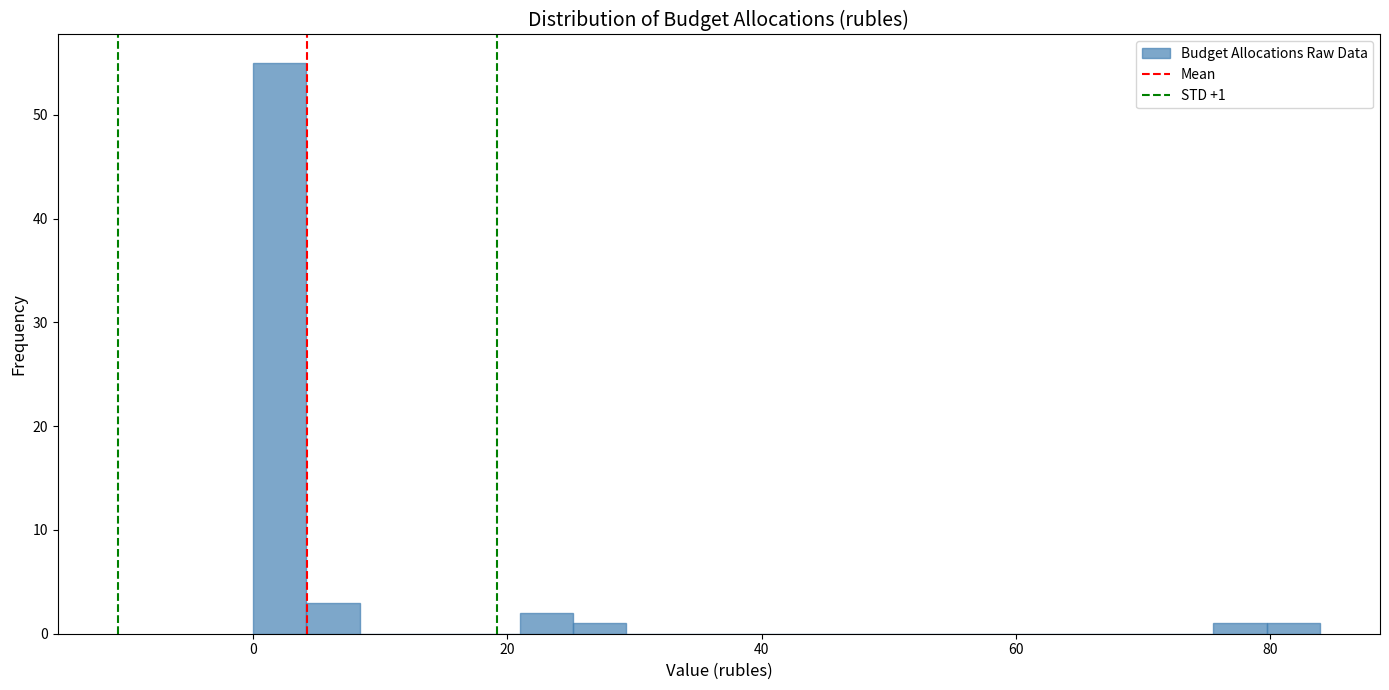

Read against the x-axis, roughly where is the centre of the tallest bar?

2